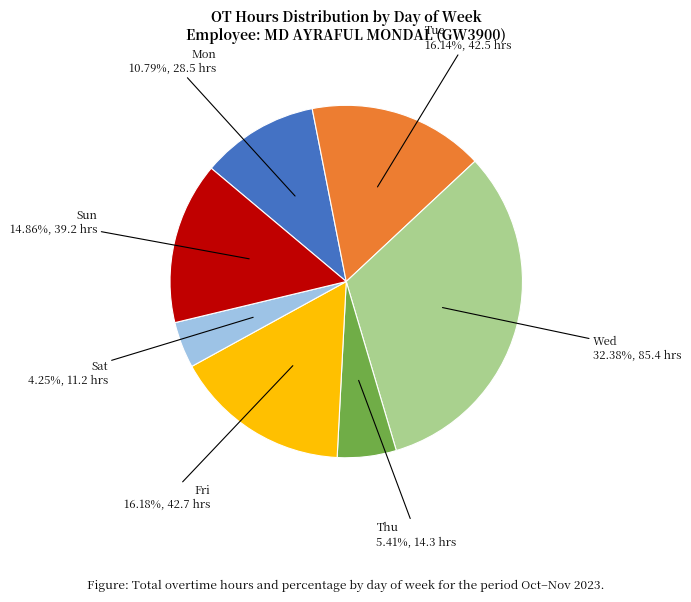

Count the number of slices in the pie.

7